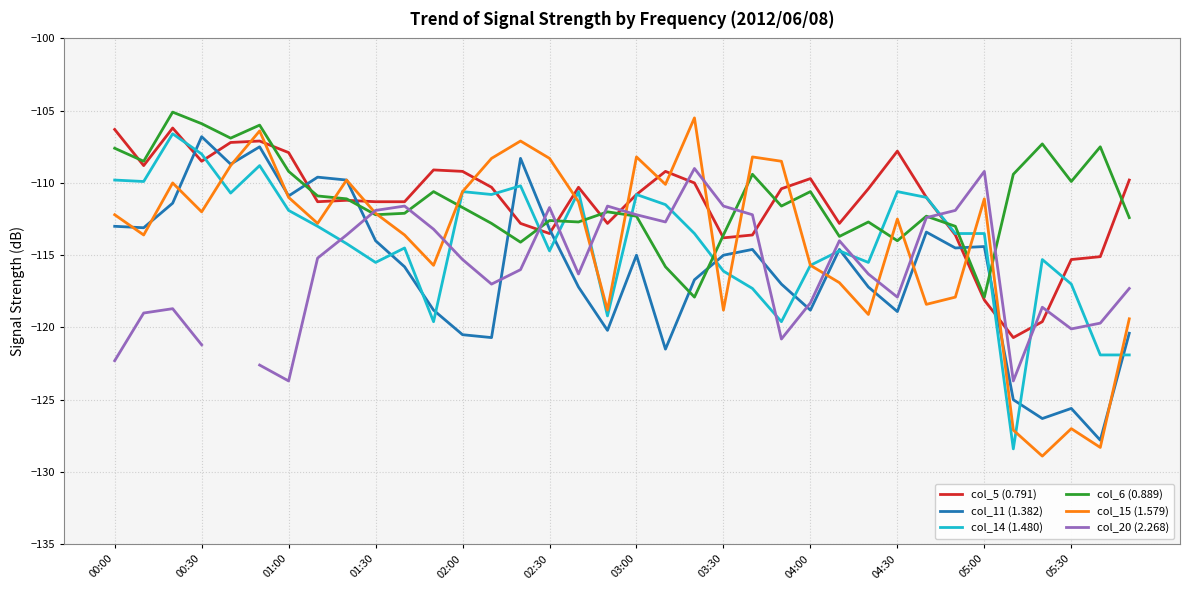

True or false: col_15 (1.579) has a value of -108.3 at 02:30.

True